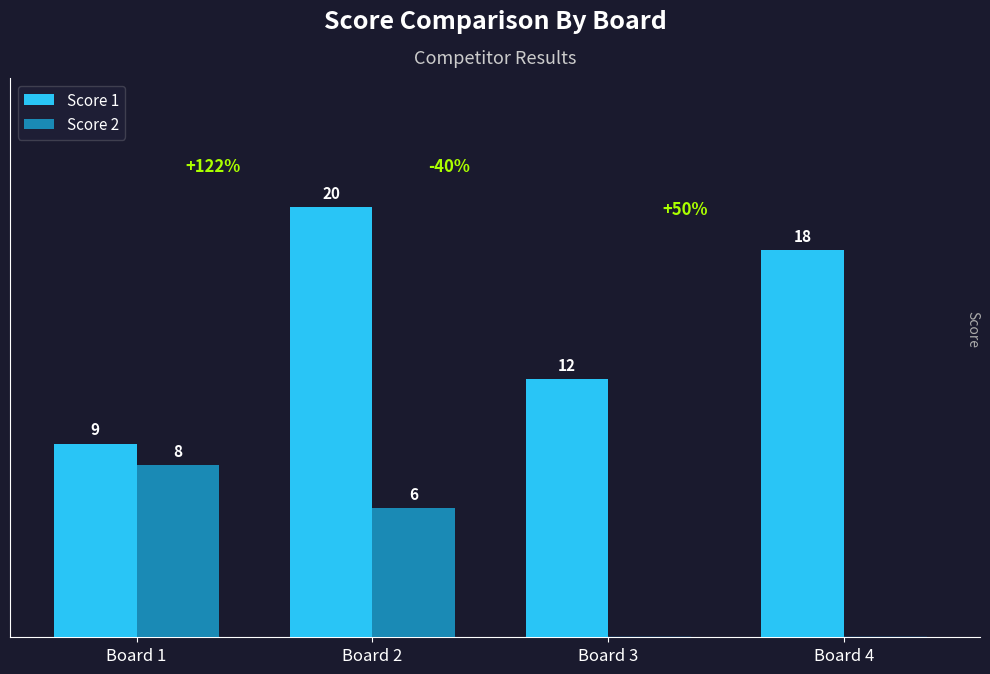

Where does the Score 1 series first go above 18?

Board 2